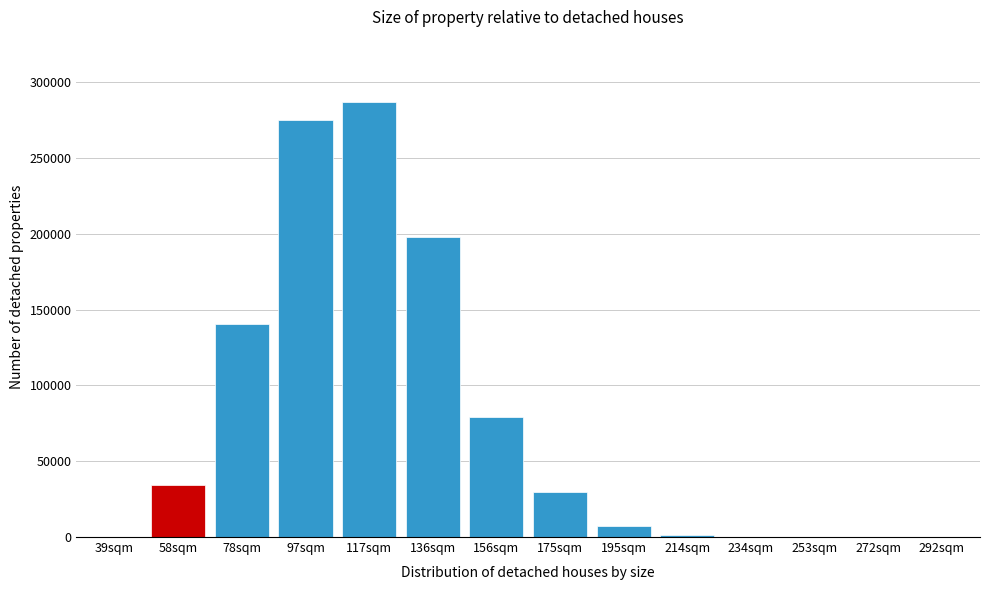

What is the sum of all values?

1052433